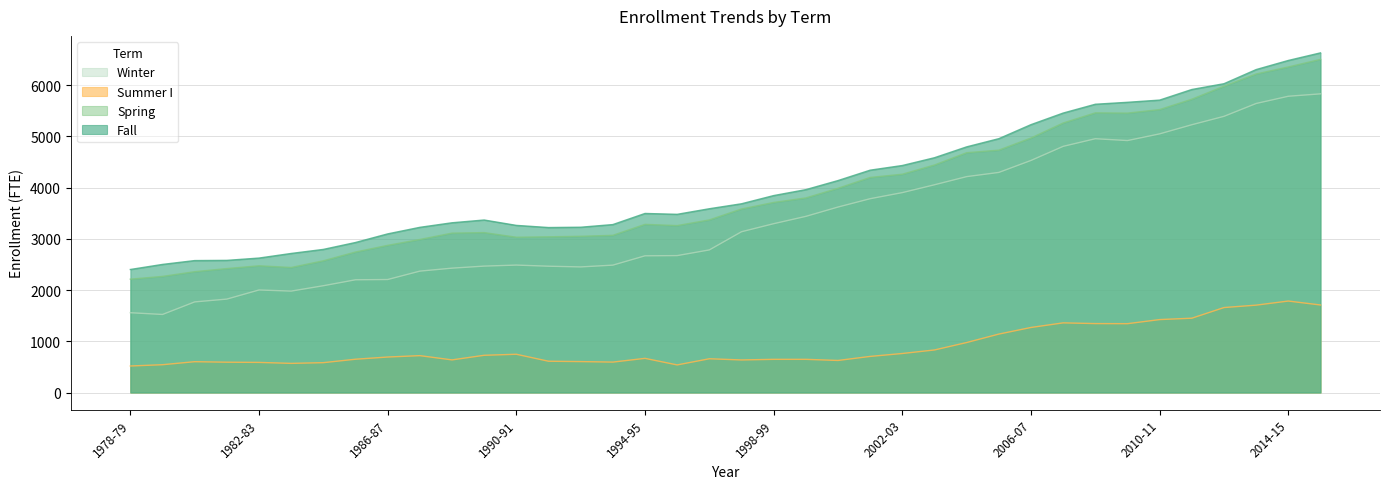

What is the maximum value shown in the chart?

6631